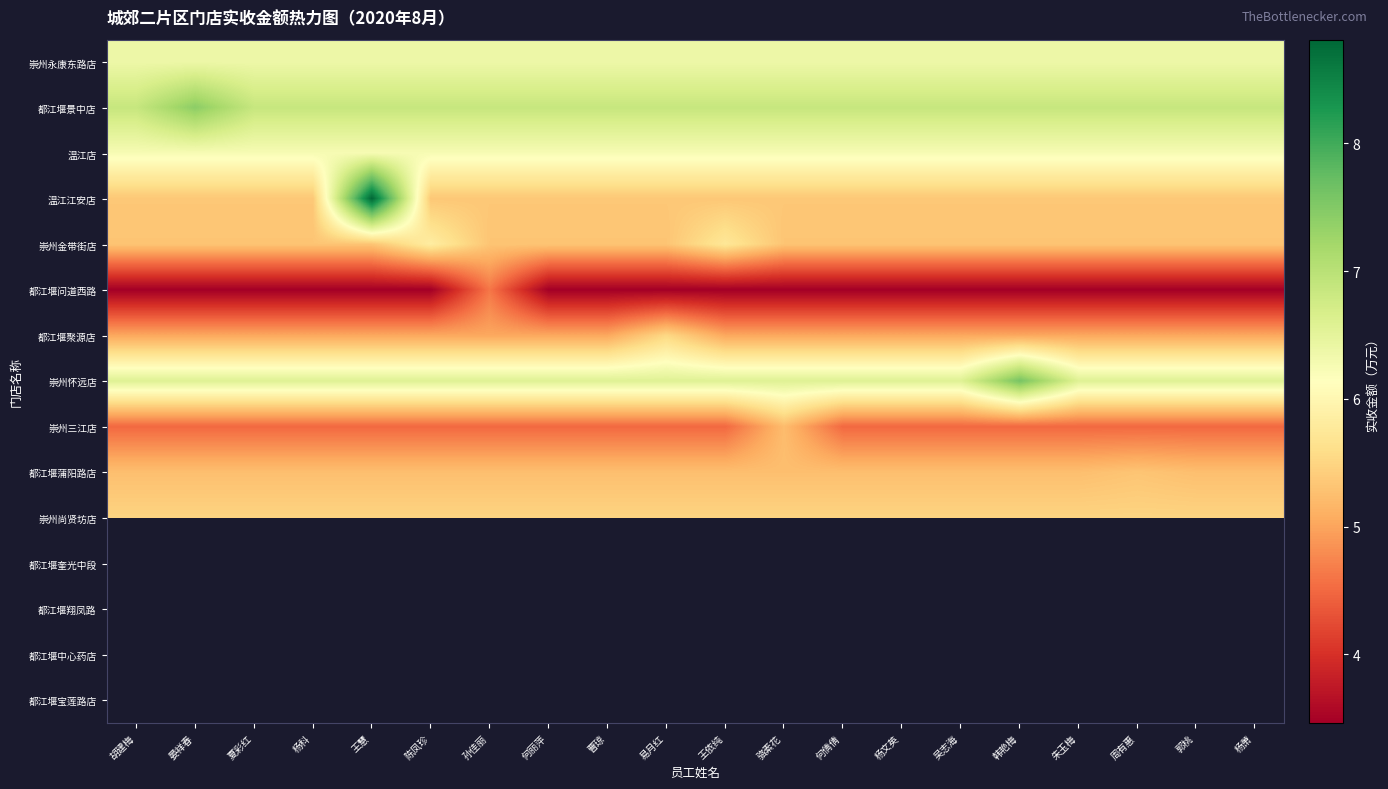

At which category does the chart reach its peak across all series?

王慧